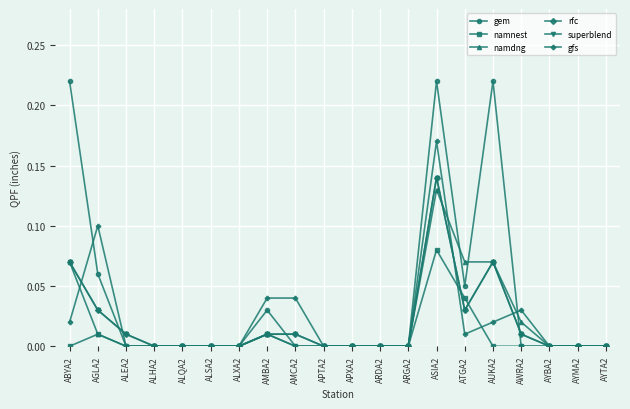

Is this an area chart (filled region under the line)?

No